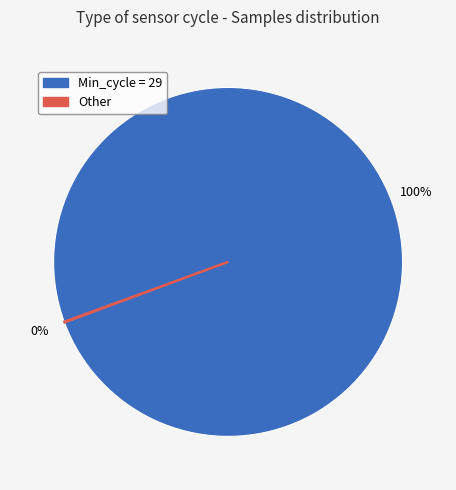

To the nearest percent, what is the average slice percentage?

50%